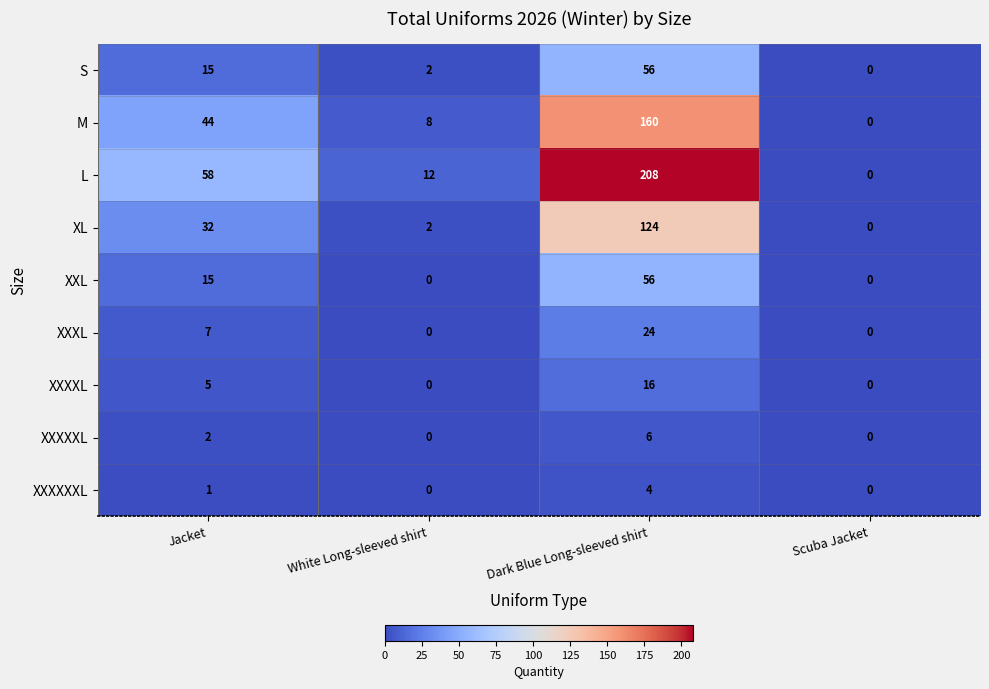

Rank the categories by XL value from lowest to highest.

Scuba Jacket, White Long-sleeved shirt, Jacket, Dark Blue Long-sleeved shirt